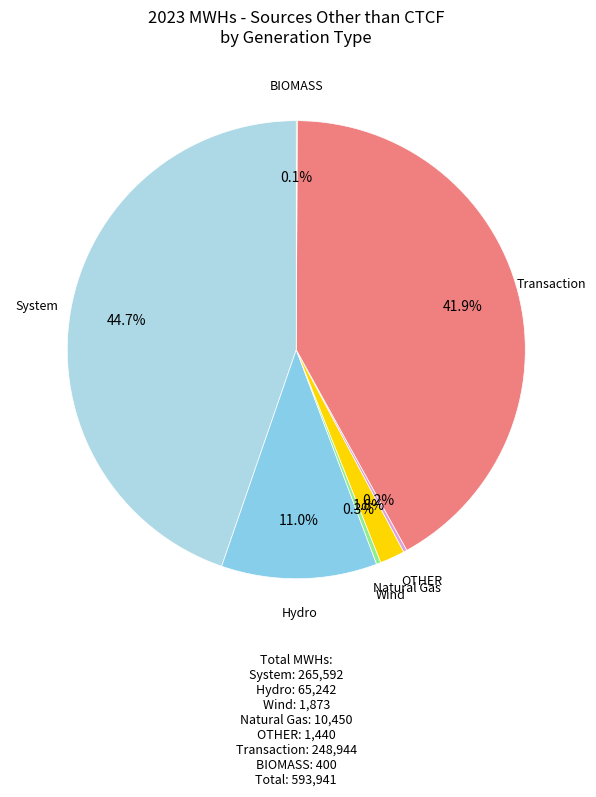

Is there a majority slice in this chart?

No